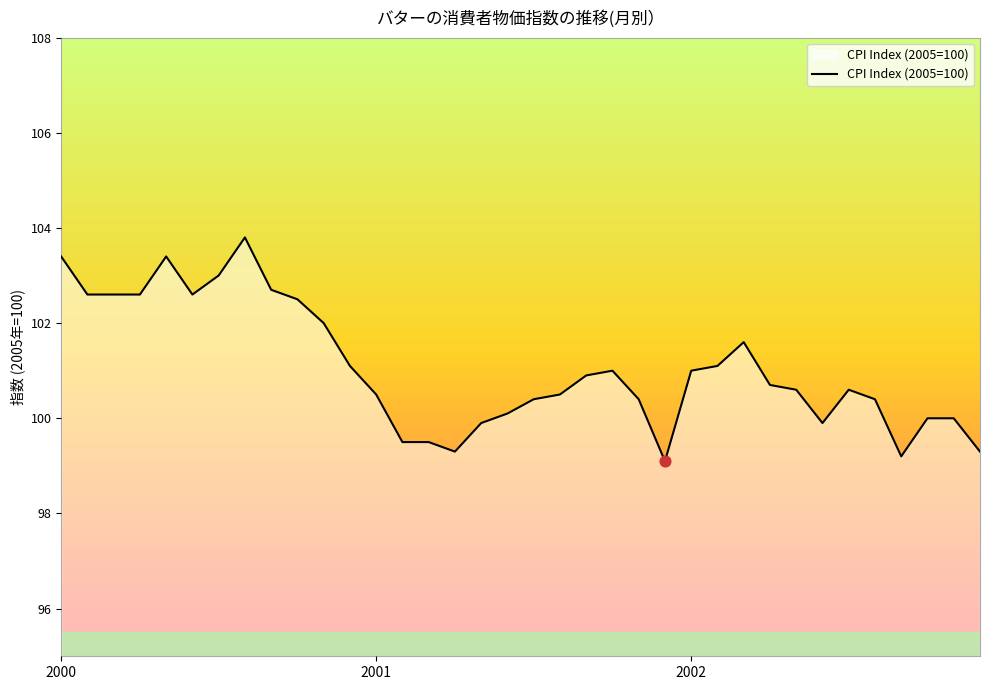

What is the difference between the maximum and minimum values?

4.7